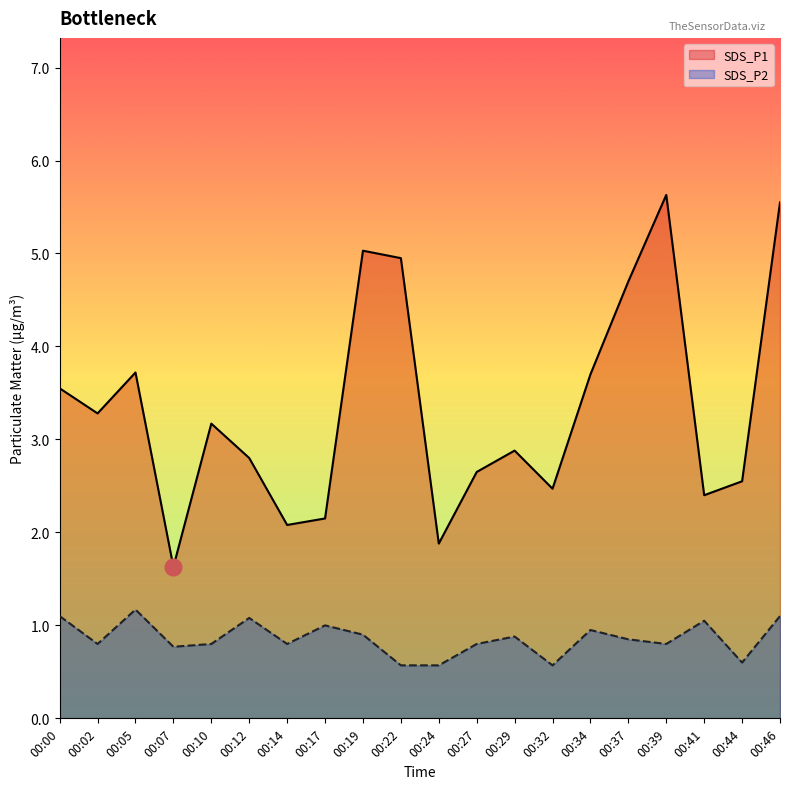

Which has a higher value, 00:07 or 00:17?

00:17